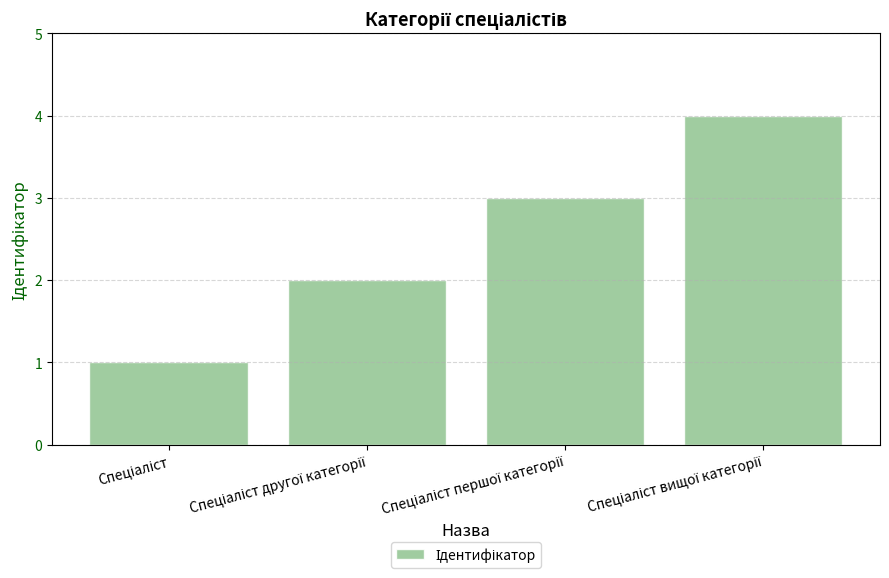

What is the value of the 3rd bar from the left?

3